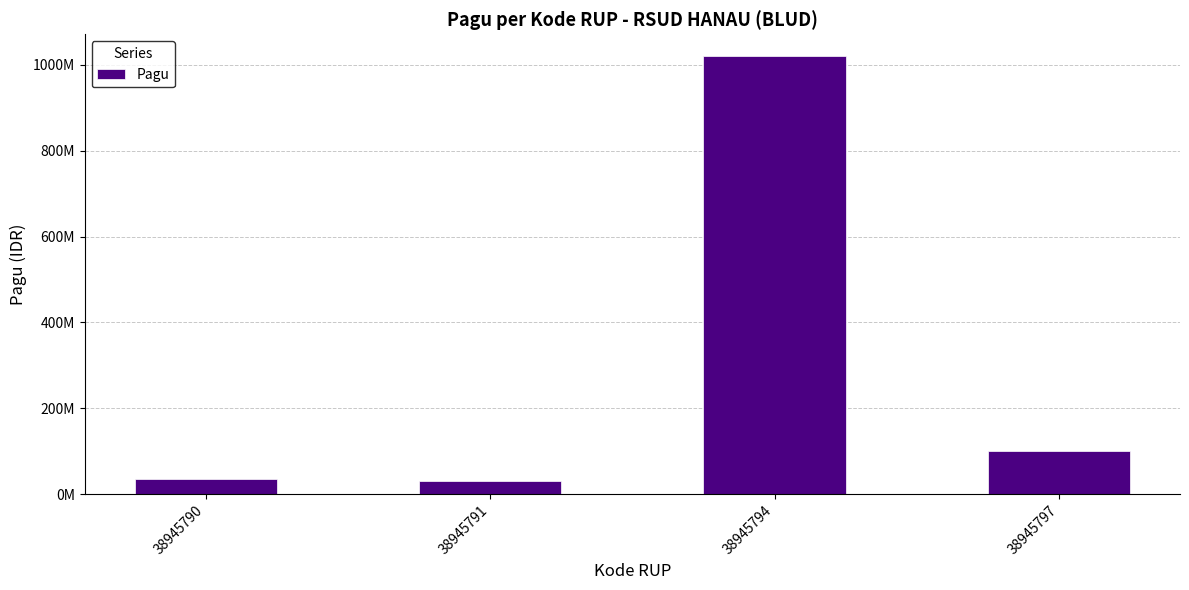

True or false: the data shows 36000000 at 38945790.

True